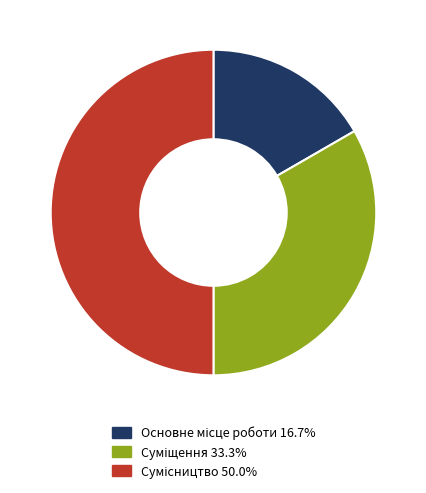

What percentage is the Основне місце роботи slice, to the nearest percent?

17%